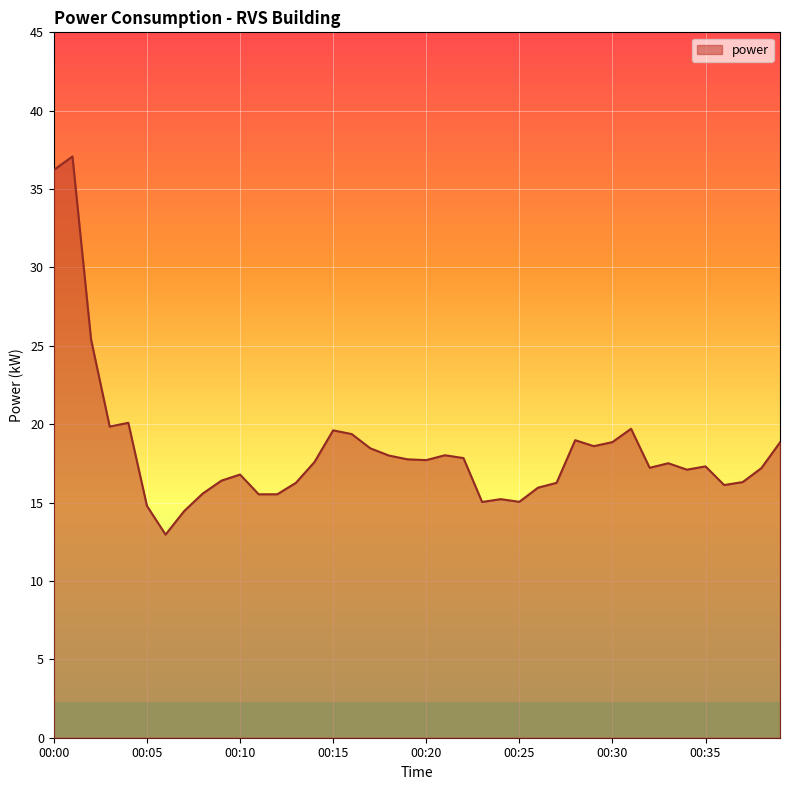

What is the difference between the maximum and minimum values?

24.1